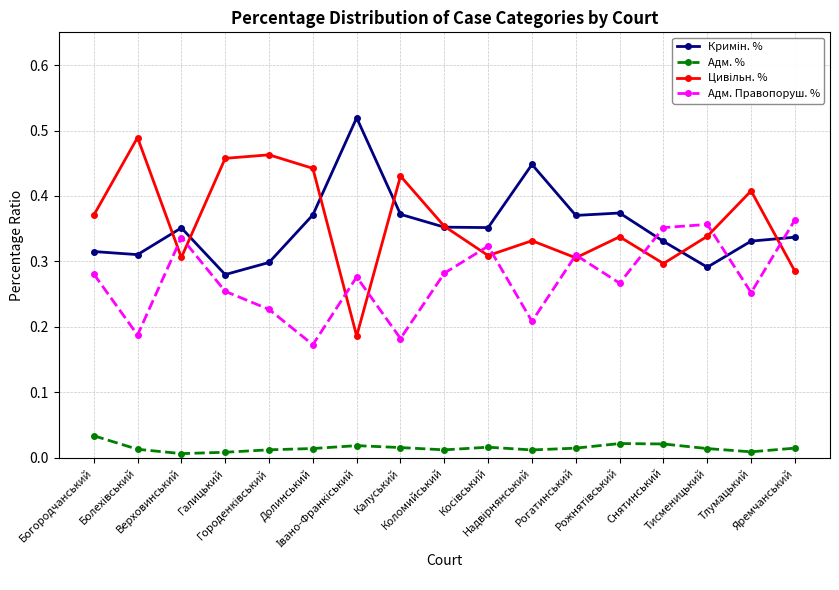

What position from the left is Коломийський?

9